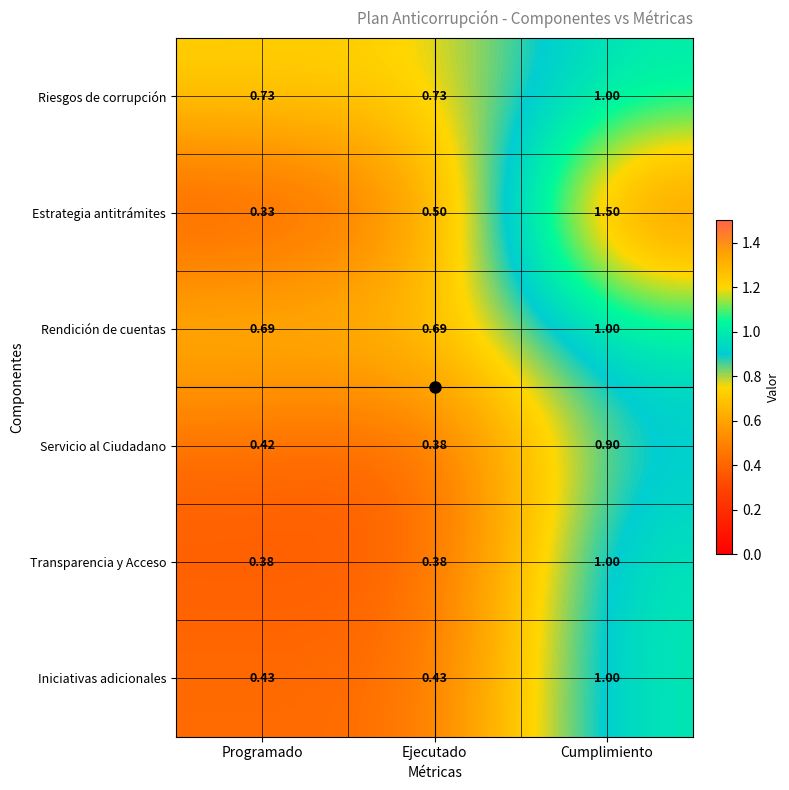

At which label is Servicio al Ciudadano closest to 0?

Ejecutado